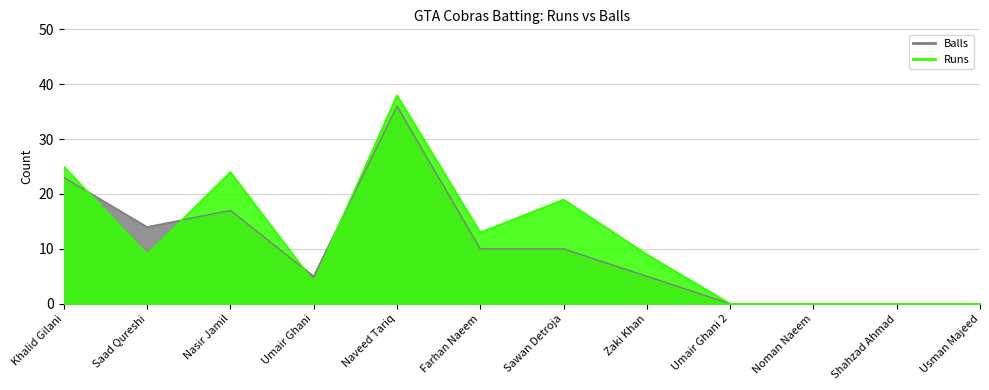

How many lines are shown in the chart?

2